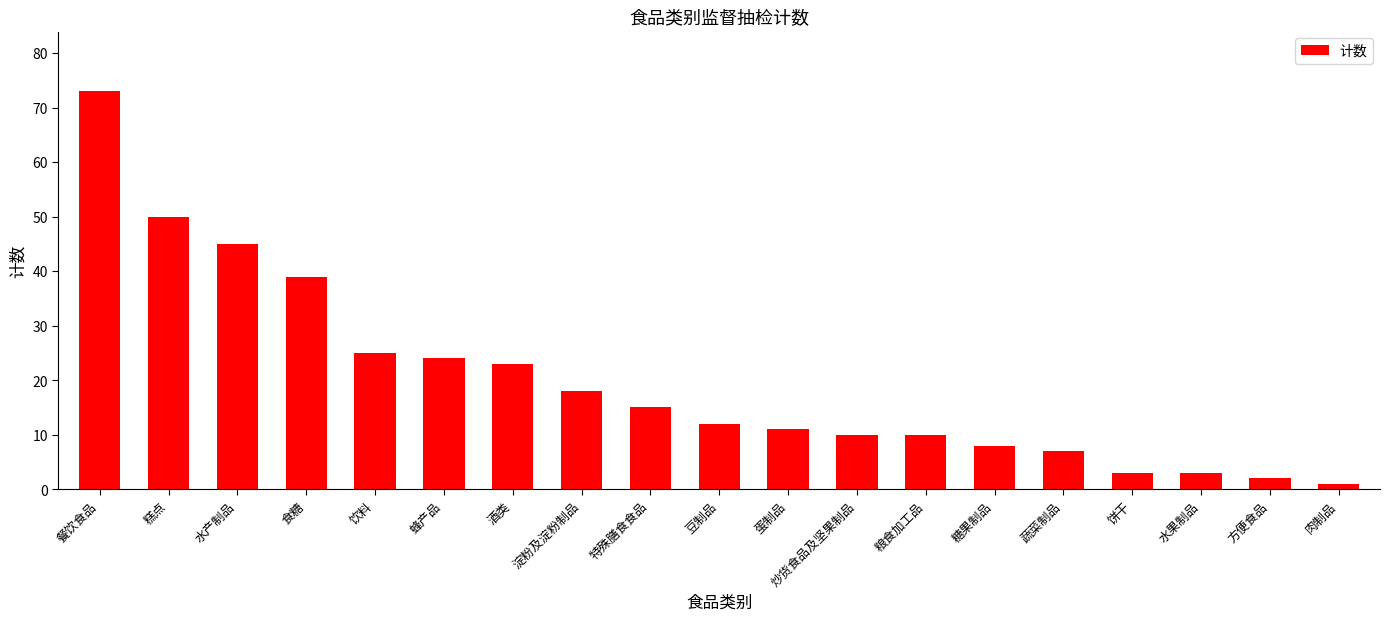

Which label corresponds to the smallest value in the chart?

肉制品